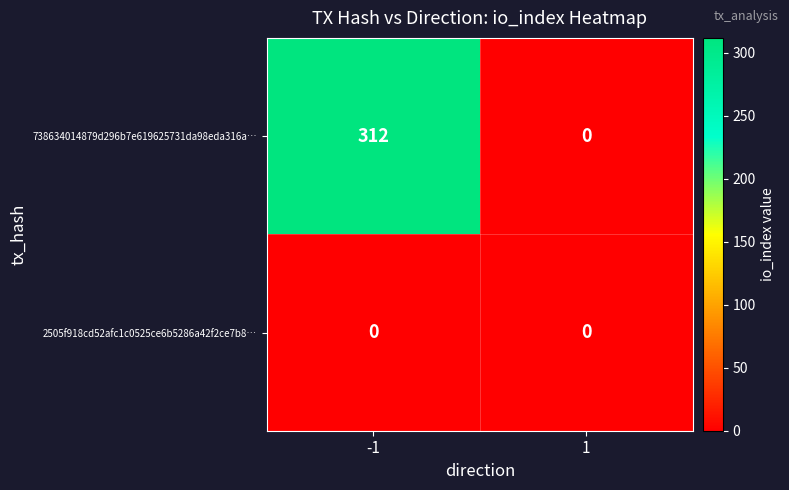

What is the sum of the 738634014879d296b7e619625731da98eda316a… values at 1 and -1?

312